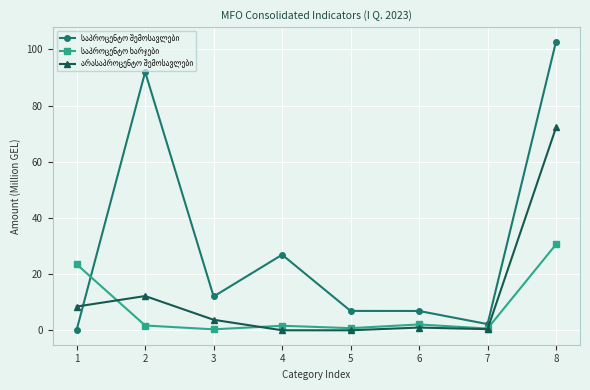

How many series are shown in this chart?

3